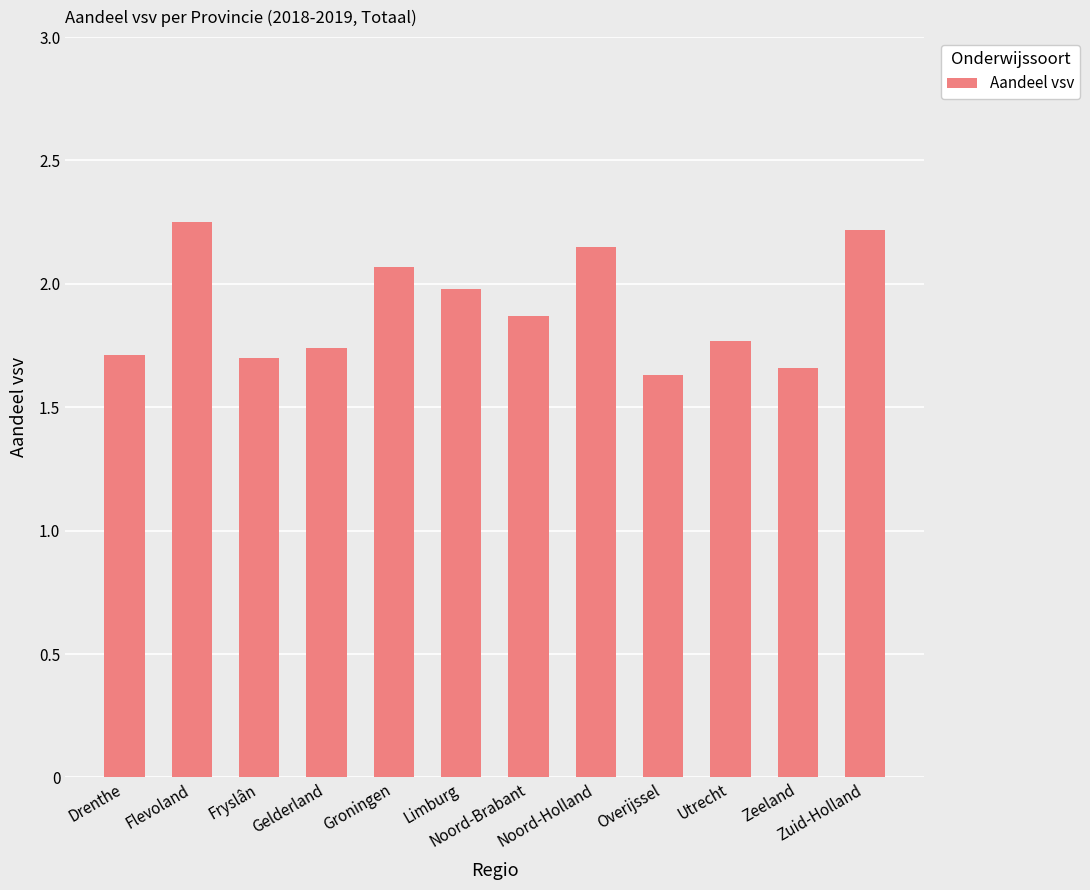

What is the difference between the maximum and minimum values?

0.6